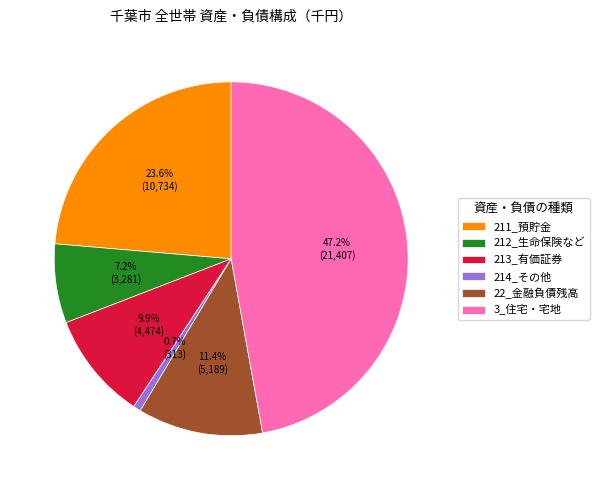

Which category has the biggest portion of the pie?

3_住宅・宅地